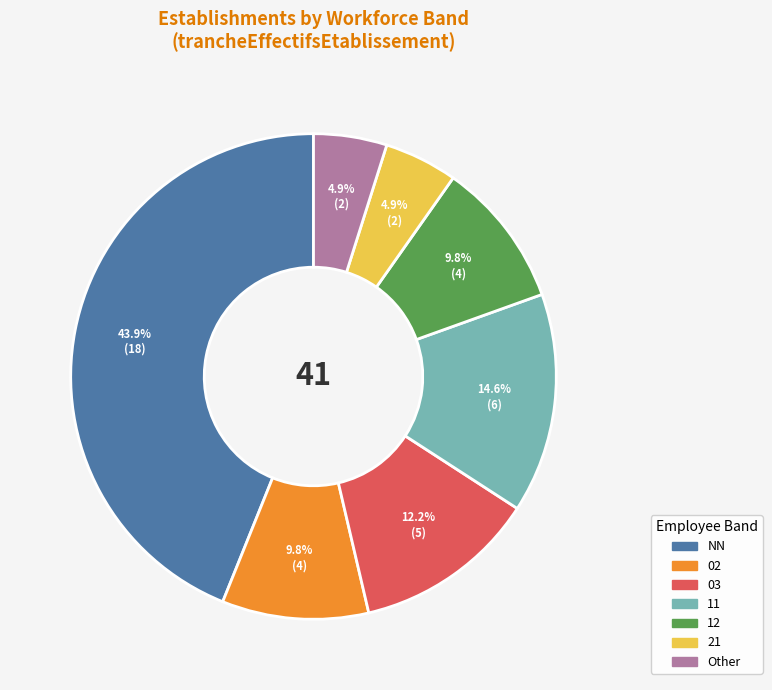

Is there any slice that represents more than half of the pie?

No